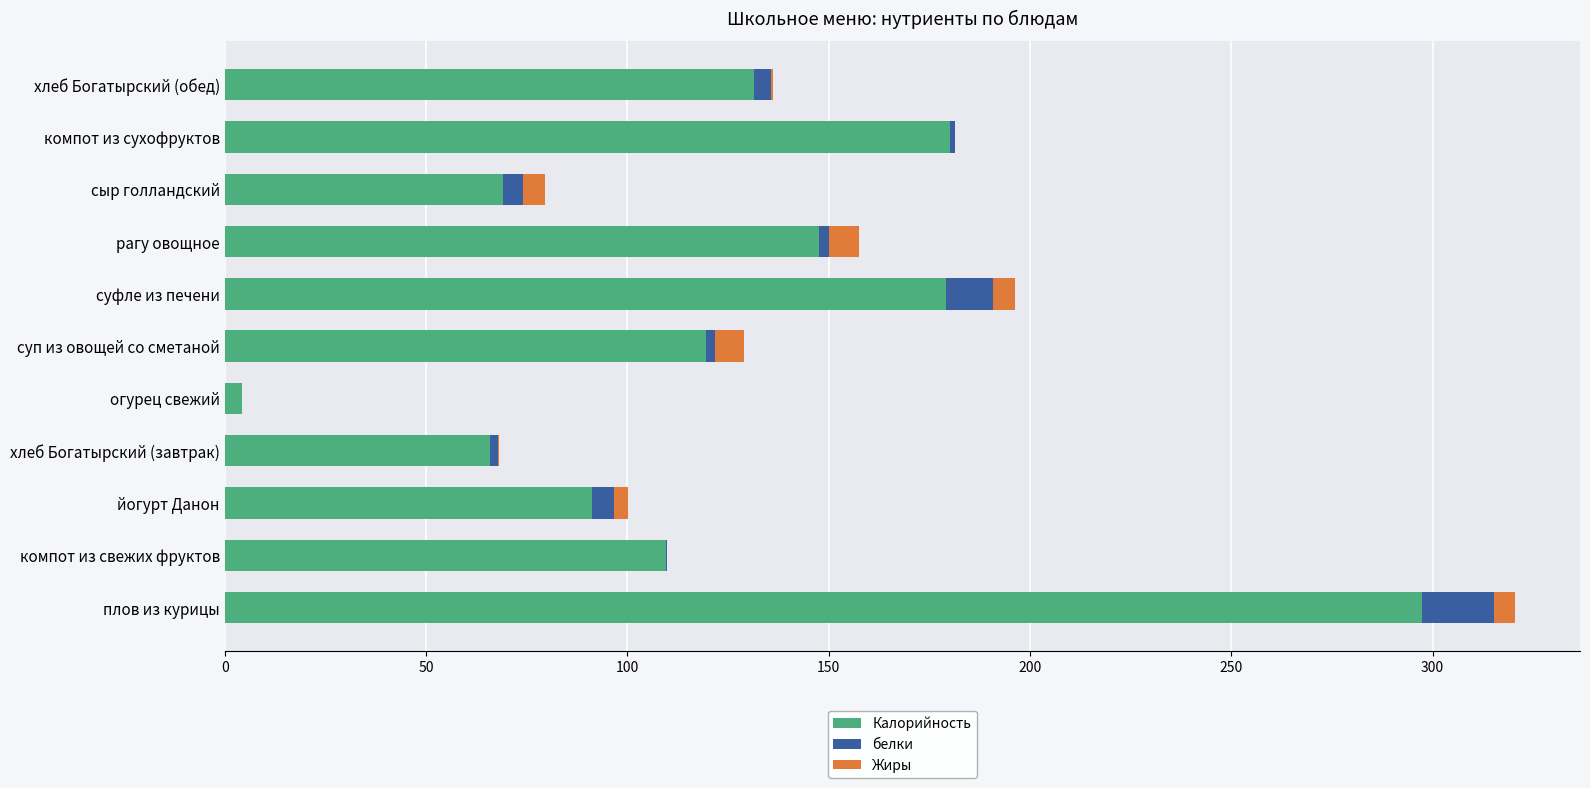

What is the highest value of the Калорийность series?

297.5